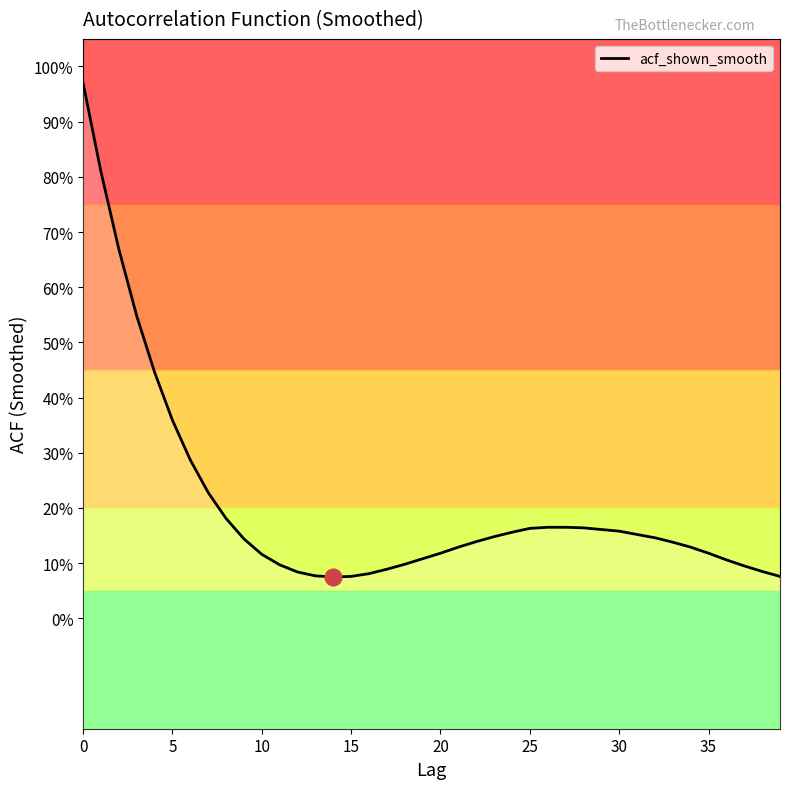

Where is the data nearest to the value 0?

14